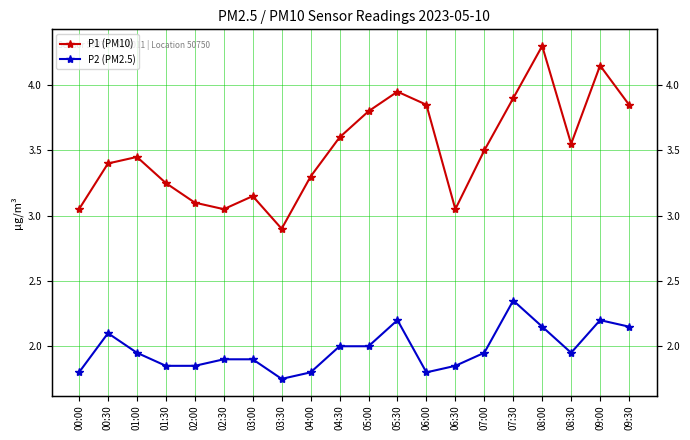

What is the minimum value for P2 (PM2.5)?

1.8